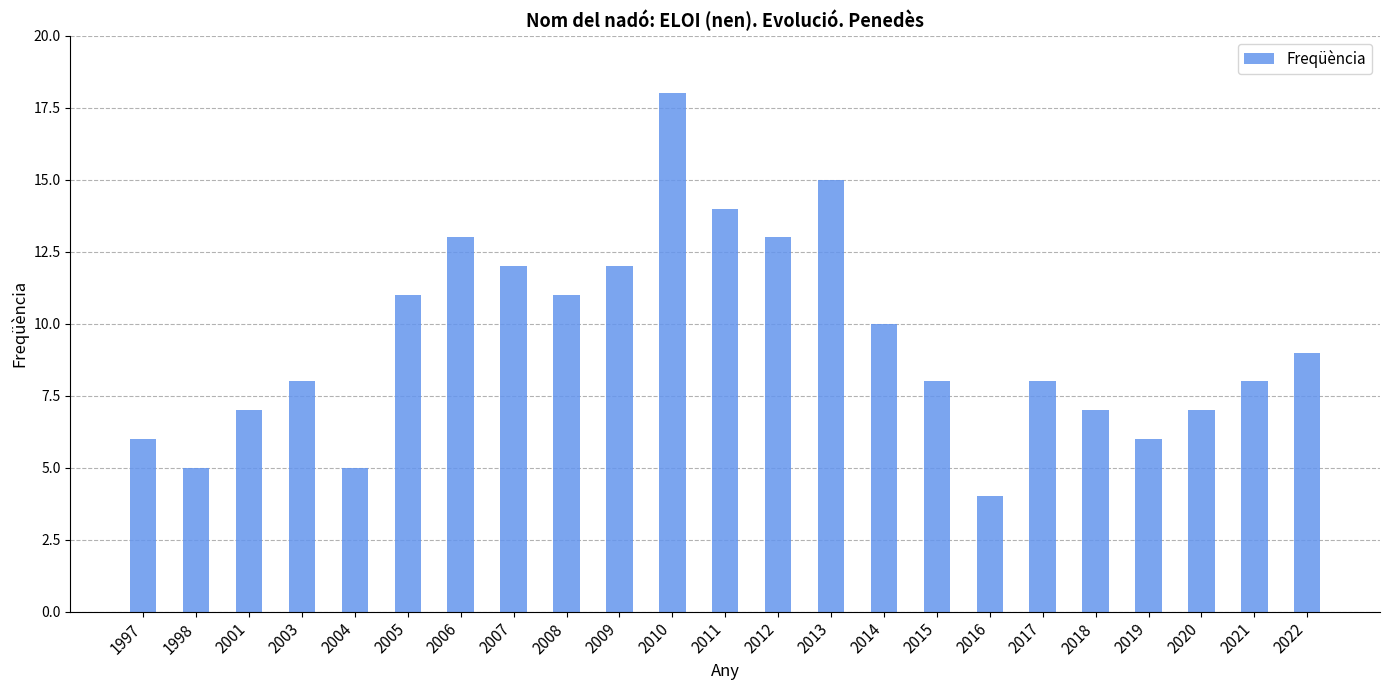

What is the difference between the values at 2022 and 2003?

1